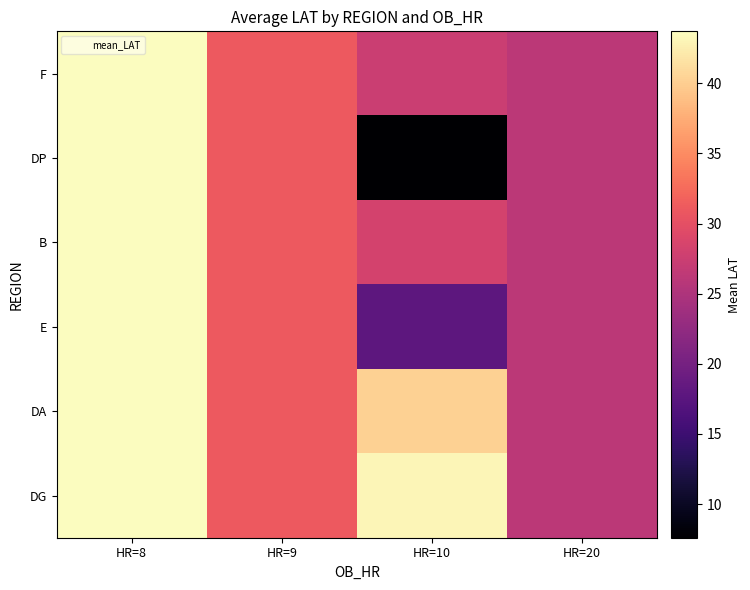

Which has a higher value, HR=8 or HR=10?

HR=8